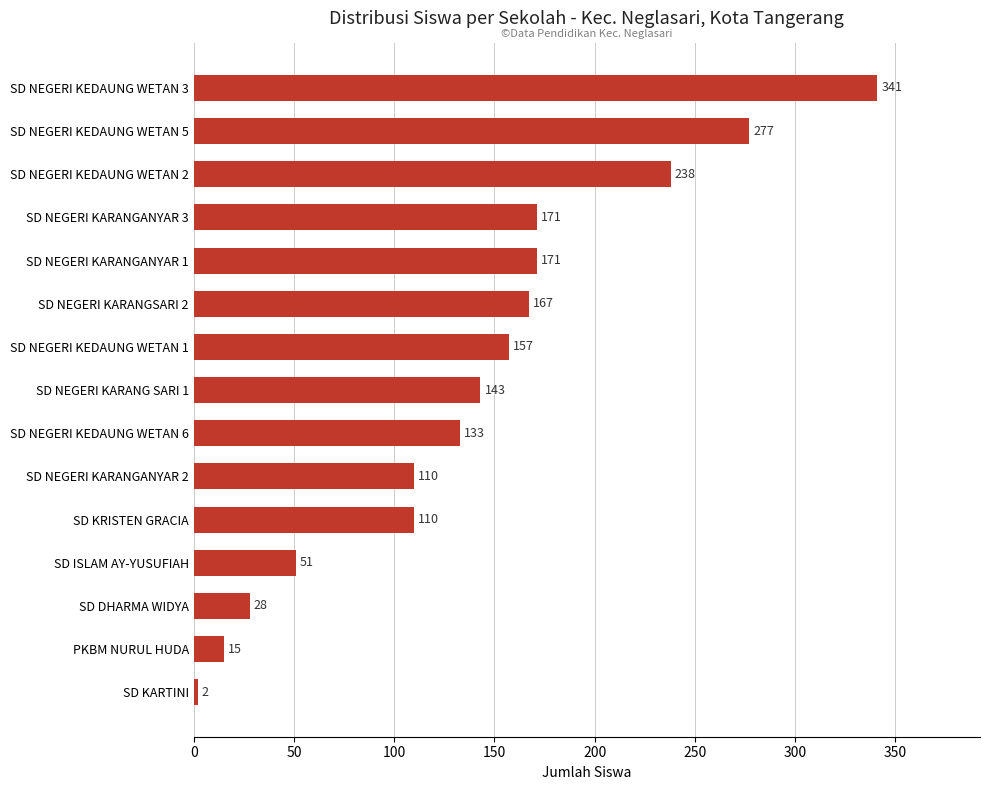

Reading bottom to top, what are all the values shown in this chart?

SD KARTINI=2	PKBM NURUL HUDA=15	SD DHARMA WIDYA=28	SD ISLAM AY-YUSUFIAH=51	SD KRISTEN GRACIA=110	SD NEGERI KARANGANYAR 2=110	SD NEGERI KEDAUNG WETAN 6=133	SD NEGERI KARANG SARI 1=143	SD NEGERI KEDAUNG WETAN 1=157	SD NEGERI KARANGSARI 2=167	SD NEGERI KARANGANYAR 1=171	SD NEGERI KARANGANYAR 3=171	SD NEGERI KEDAUNG WETAN 2=238	SD NEGERI KEDAUNG WETAN 5=277	SD NEGERI KEDAUNG WETAN 3=341